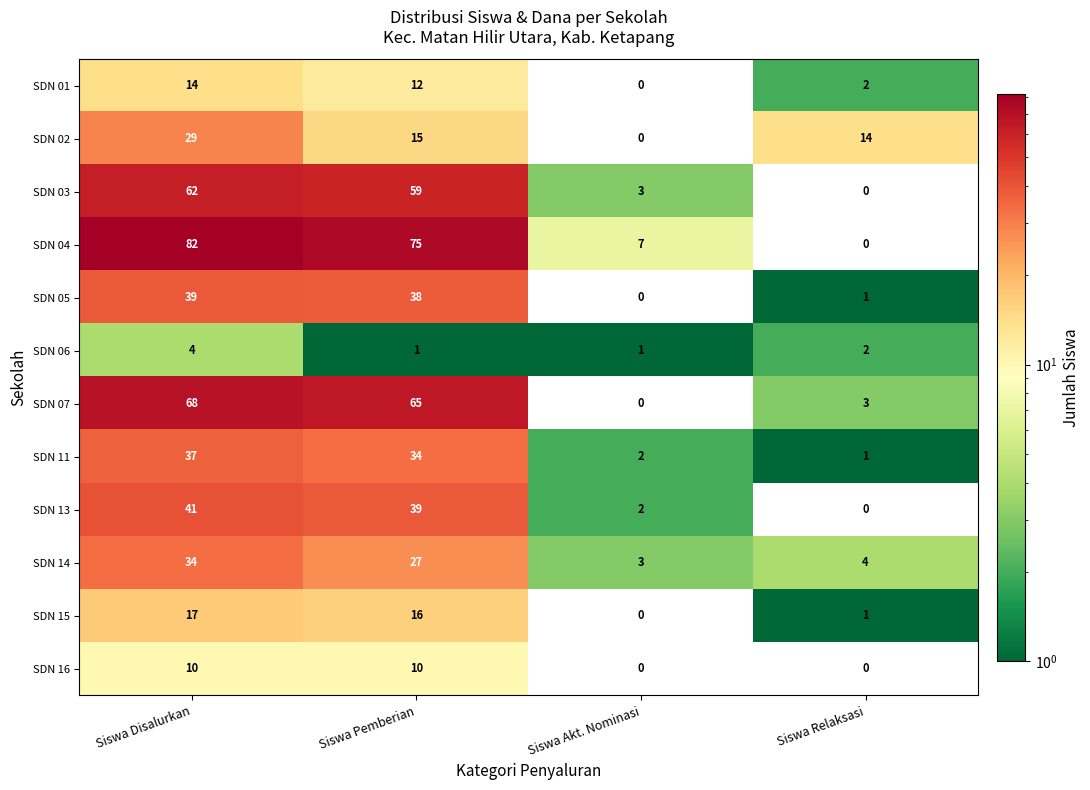

Count the number of categories in the chart.

4